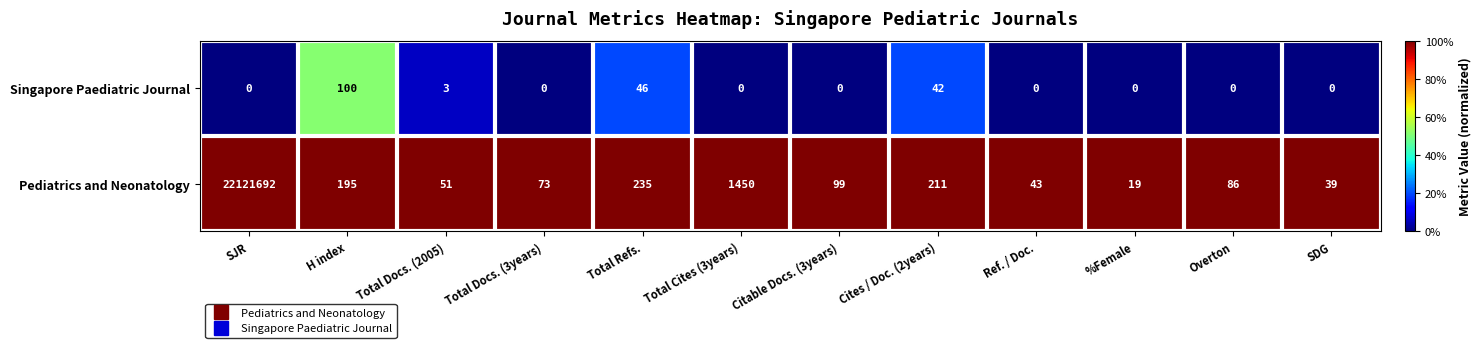

Rank the series by their maximum value, from highest to lowest.

Pediatrics and Neonatology, Singapore Paediatric Journal